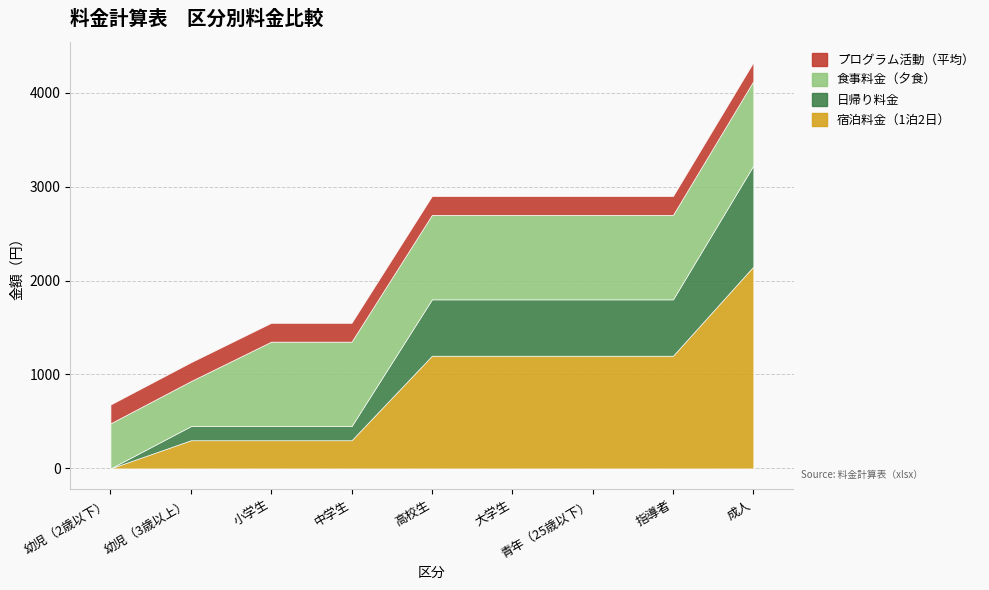

What is the difference between the second highest and second lowest values in the 食事料金（夕食） series?

420